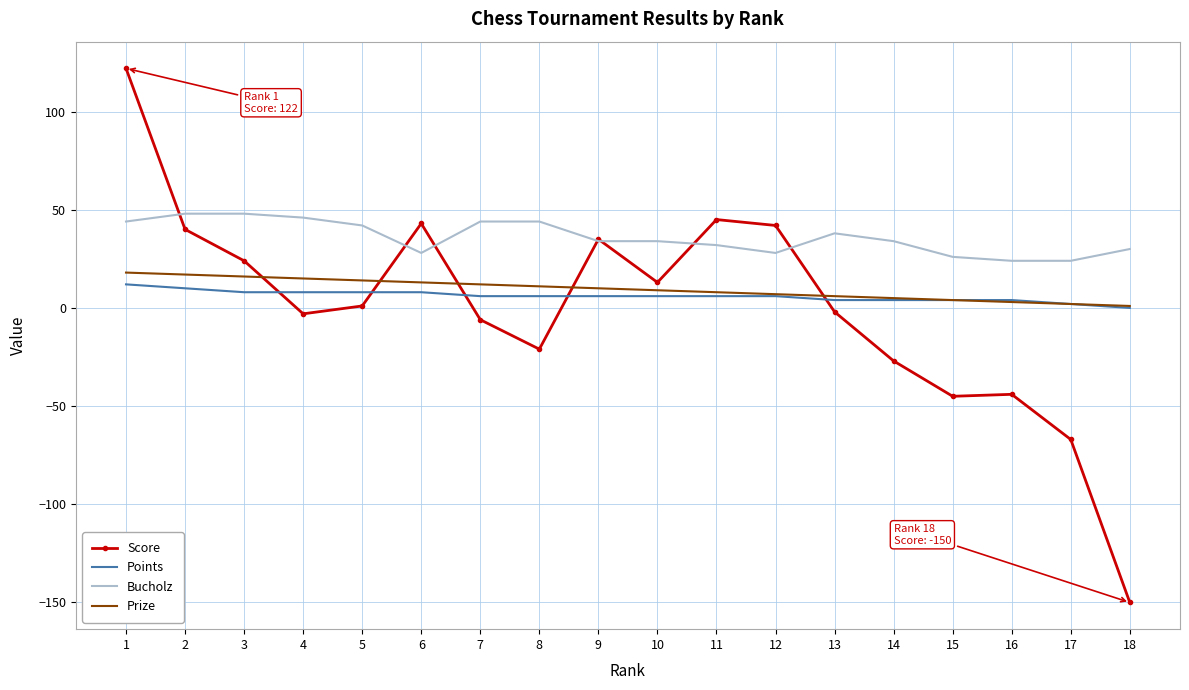

Which series has the widest spread of values?

Score